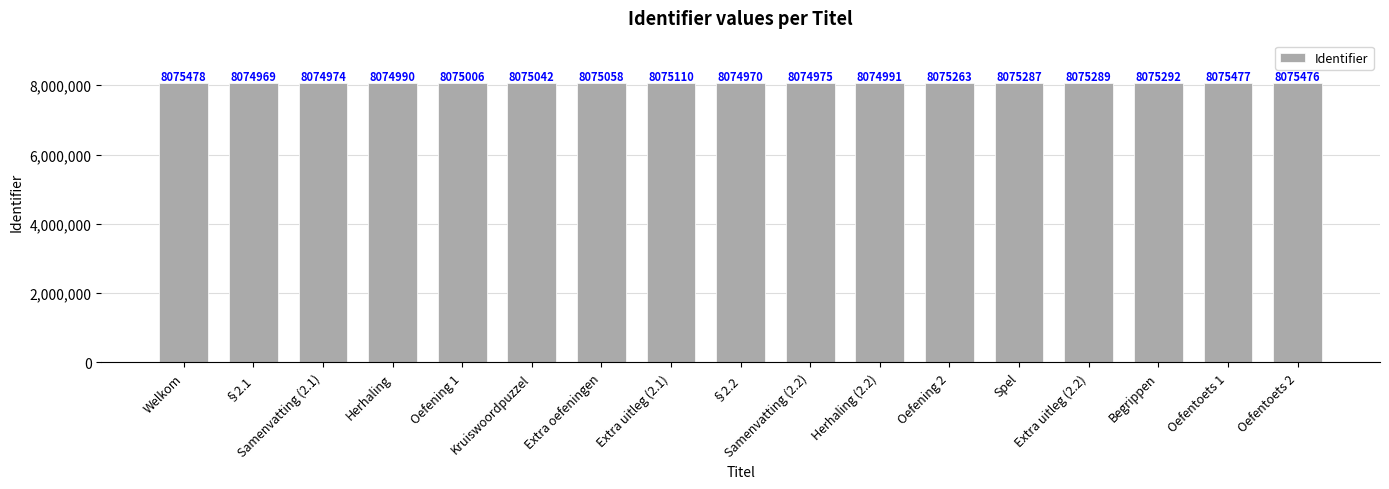

What position from the left is Oefening 1?

5